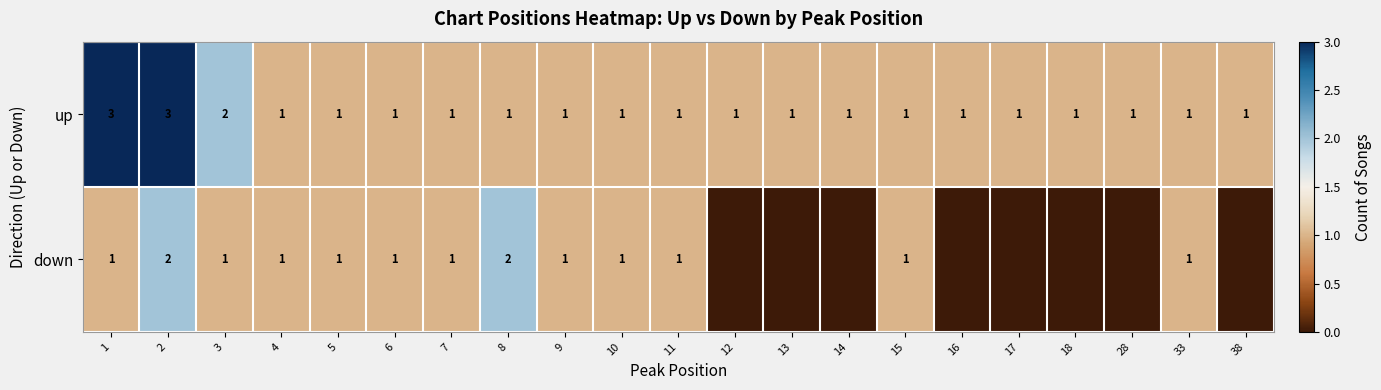

The value of up at 3 is 3. True or false?

False